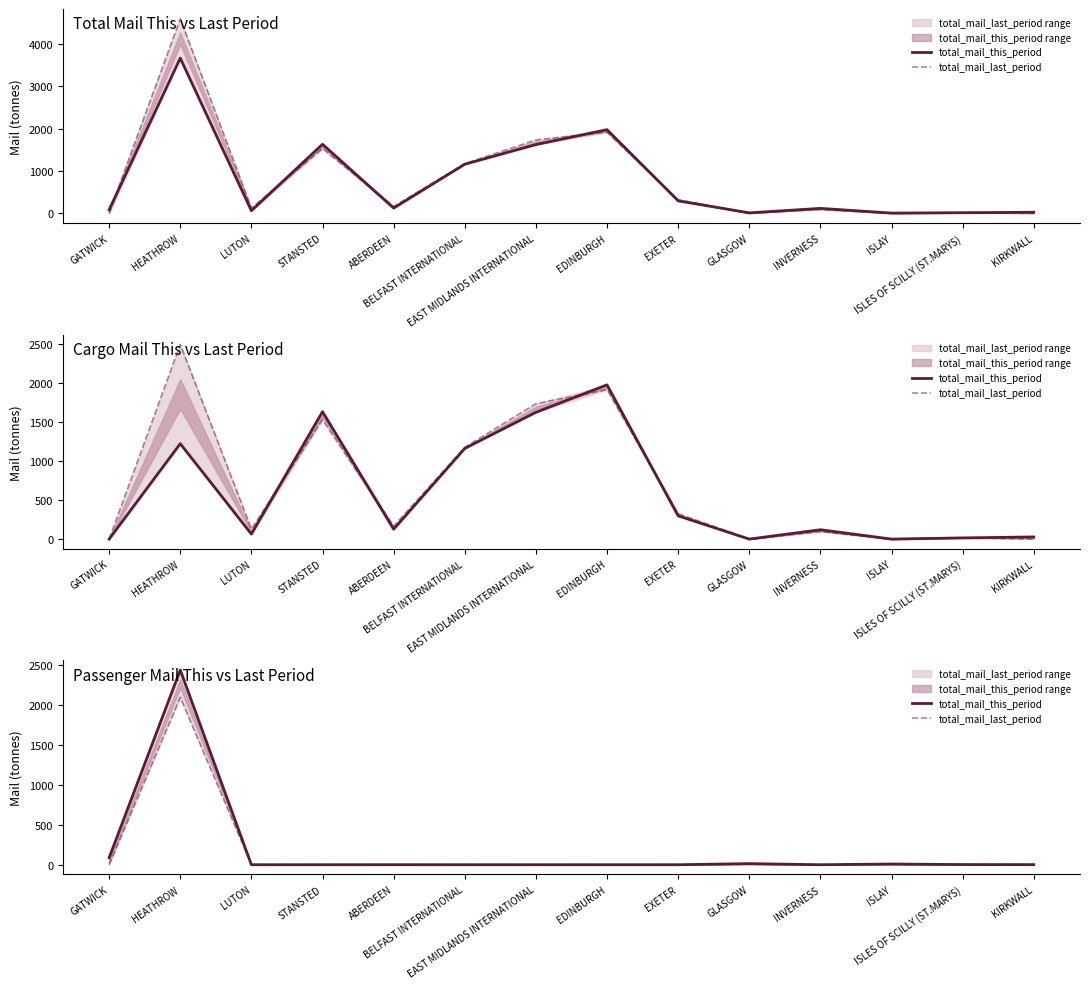

After their last crossing, which series has the higher values: total_mail_last_period or total_mail_this_period?

total_mail_this_period